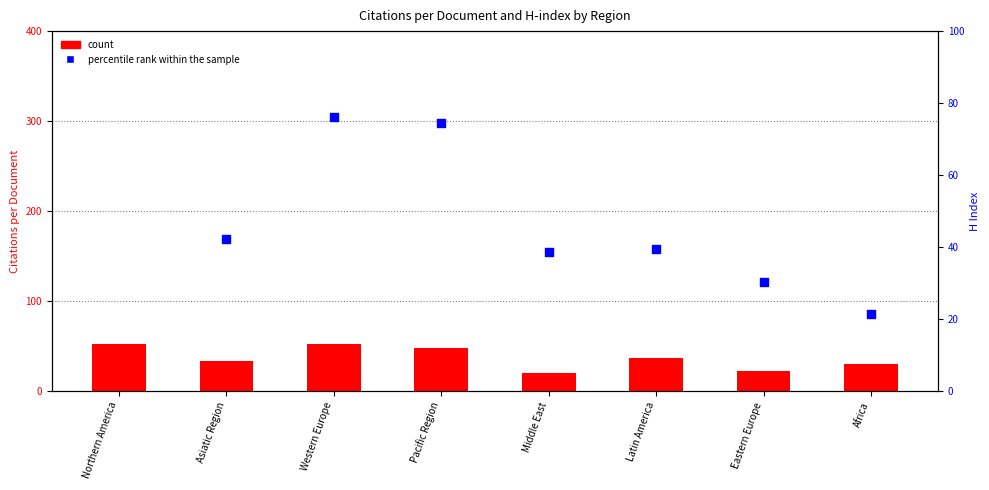

Which series has the largest total across all categories?

percentile rank within the sample